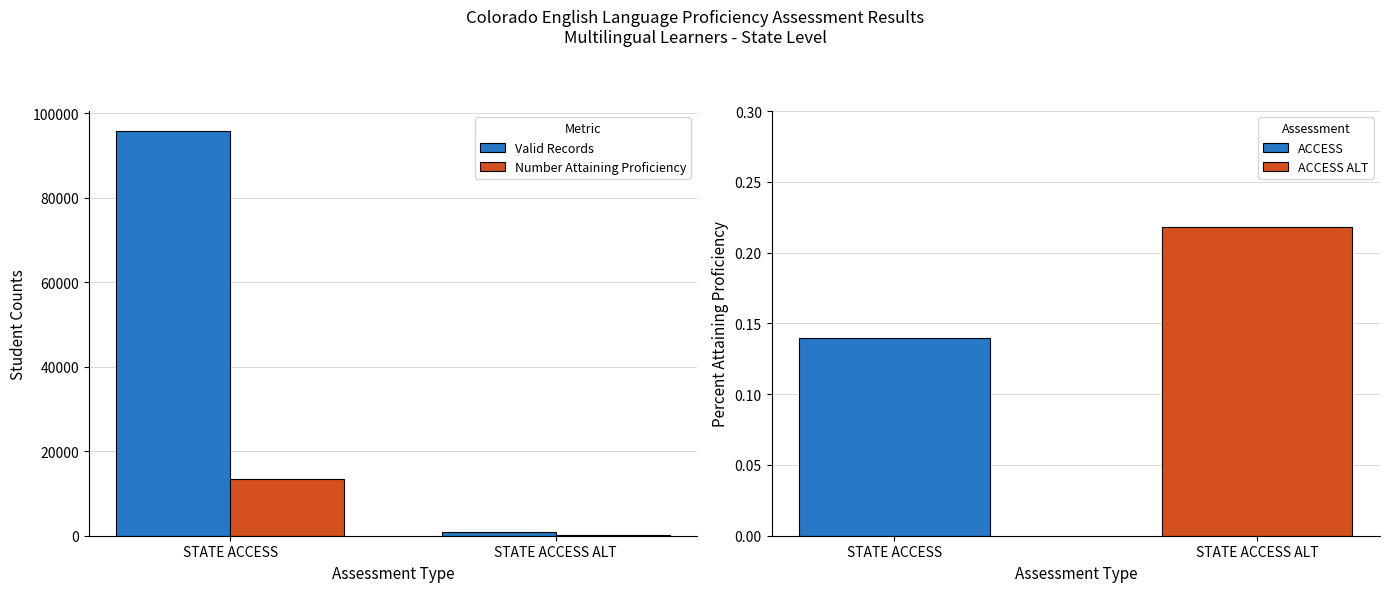

At which label does Valid Records reach its minimum?

STATE ACCESS ALT